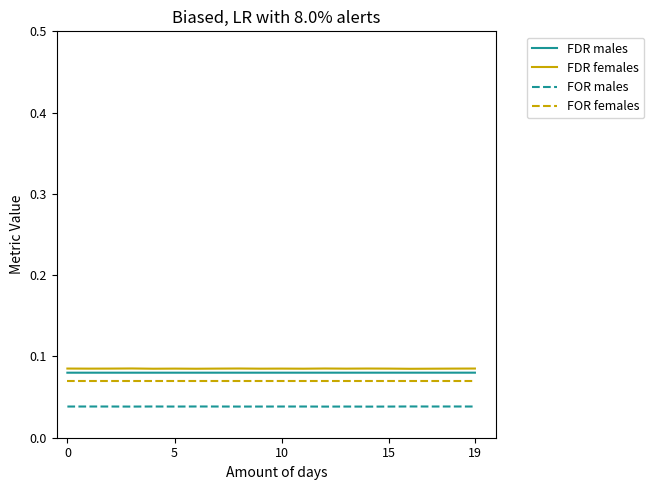

What are all the series names shown in the legend?

FDR males, FDR females, FOR males, FOR females